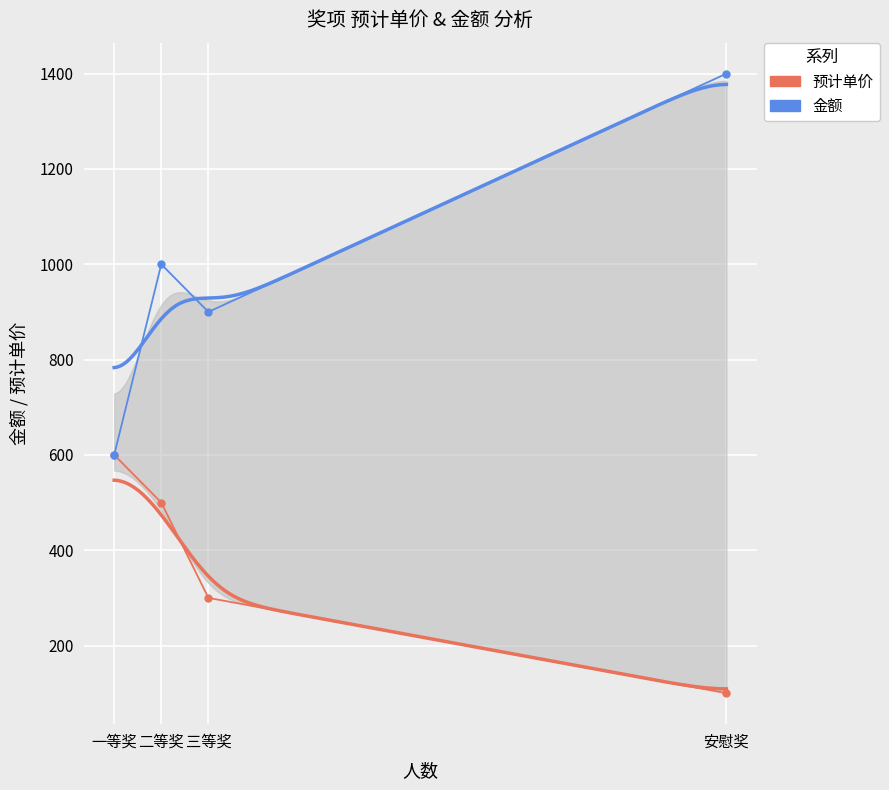

What is the difference between the 金额 values at 一等奖 and 安慰奖?

800